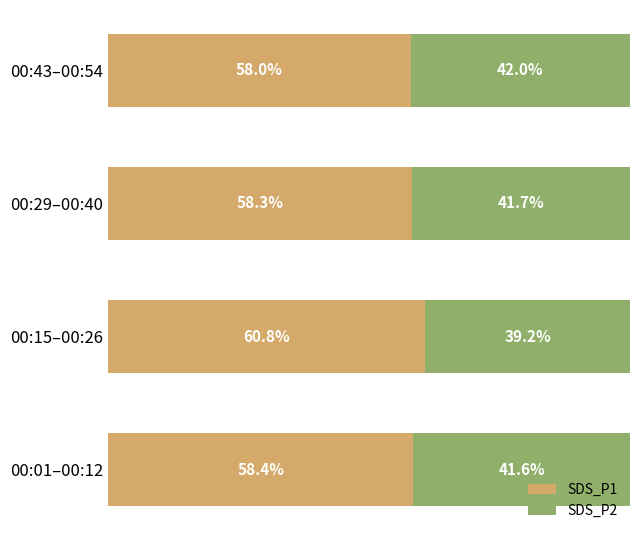

Which category has the lowest value in the SDS_P1 series?

00:43–00:54